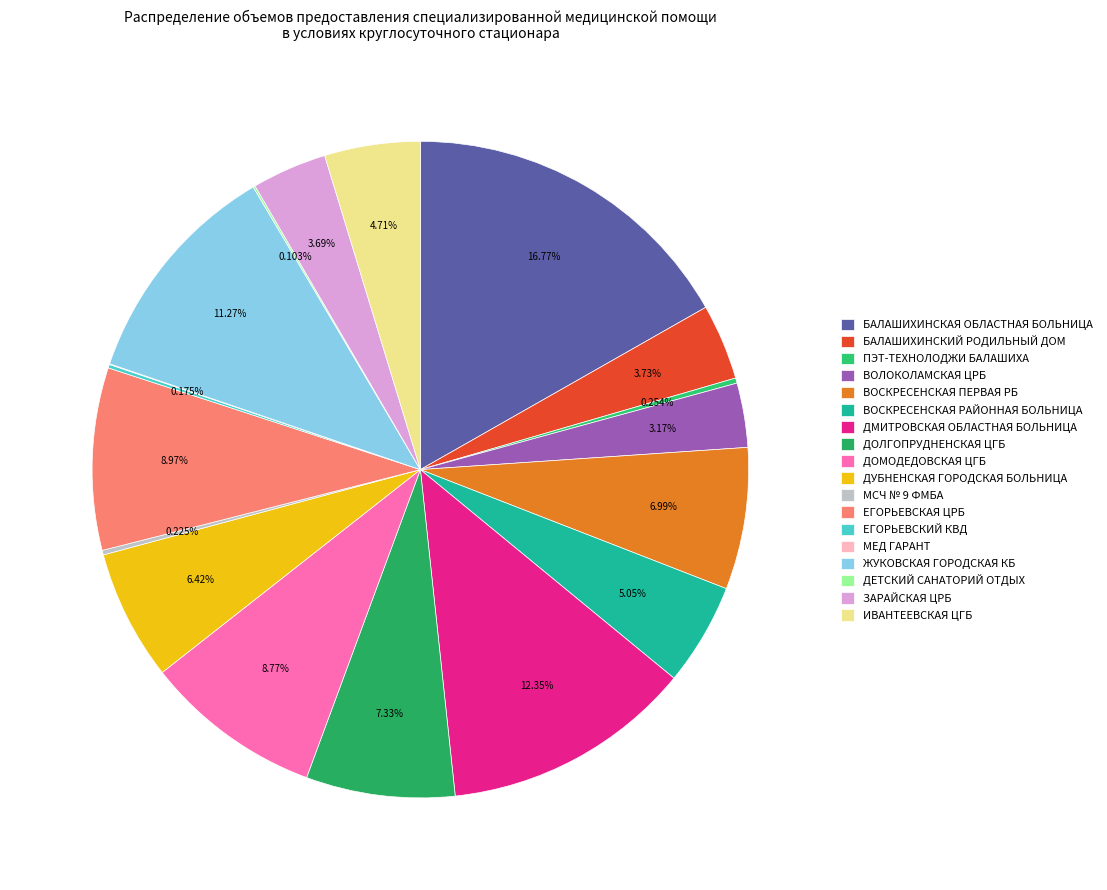

Rank the categories by value from lowest to highest.

ООО "МЕД ГАРАНТ", ГБУЗ МО ДЕТСКИЙ САНАТОРИЙ "ОТДЫХ", ГБУЗ МО "ЕГОРЬЕВСКИЙ КОЖНО-ВЕНЕРОЛОГИЧЕСКИЙ ДИСПАНСЕР", ФБУЗ "МСЧ № 9" ФМБА, ООО "ПЭТ-ТЕХНОЛОДЖИ БАЛАШИХА", ГБУЗ МО "ВОЛОКОЛАМСКАЯ ЦЕНТРАЛЬНАЯ РАЙОННАЯ БОЛЬНИЦА", ГБУЗ МО "ЗАРАЙСКАЯ ЦЕНТРАЛЬНАЯ РАЙОННАЯ БОЛЬНИЦА", ГБУЗ МО "БАЛАШИХИНСКИЙ РОДИЛЬНЫЙ ДОМ", ГБУЗ МО "ИВАНТЕЕВСКАЯ ЦЕНТРАЛЬНАЯ ГОРОДСКАЯ БОЛЬНИЦА", ГАУЗ МО "ВОСКРЕСЕНСКАЯ РАЙОННАЯ БОЛЬНИЦА", ГАУЗ МО "ДУБНЕНСКАЯ ГОРОДСКАЯ БОЛЬНИЦА", ГБУЗ МО "ВОСКРЕСЕНСКАЯ ПЕРВАЯ РАЙОННАЯ БОЛЬНИЦА", ГБУЗ МО "ДОЛГОПРУДНЕНСКАЯ ЦЕНТРАЛЬНАЯ ГОРОДСКАЯ БОЛЬНИЦА", ГБУЗ МО "ДОМОДЕДОВСКАЯ ЦЕНТРАЛЬНАЯ ГОРОДСКАЯ БОЛЬНИЦА", ГБУЗ МО "ЕГОРЬЕВСКАЯ ЦЕНТРАЛЬНАЯ РАЙОННАЯ БОЛЬНИЦА", ГБУЗ МО "ЖУКОВСКАЯ ГОРОДСКАЯ КЛИНИЧЕСКАЯ БОЛЬНИЦА", ГБУЗ МО "ДМИТРОВСКАЯ ОБЛАСТНАЯ БОЛЬНИЦА", ГБУЗ МО "БАЛАШИХИНСКАЯ ОБЛАСТНАЯ БОЛЬНИЦА"